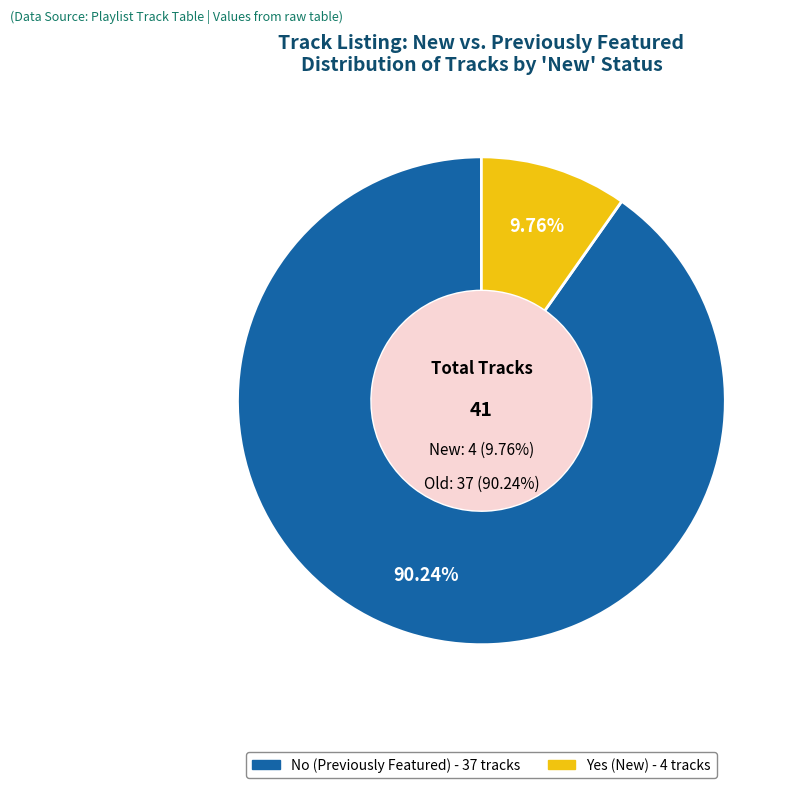

How many slices are in this pie chart?

2